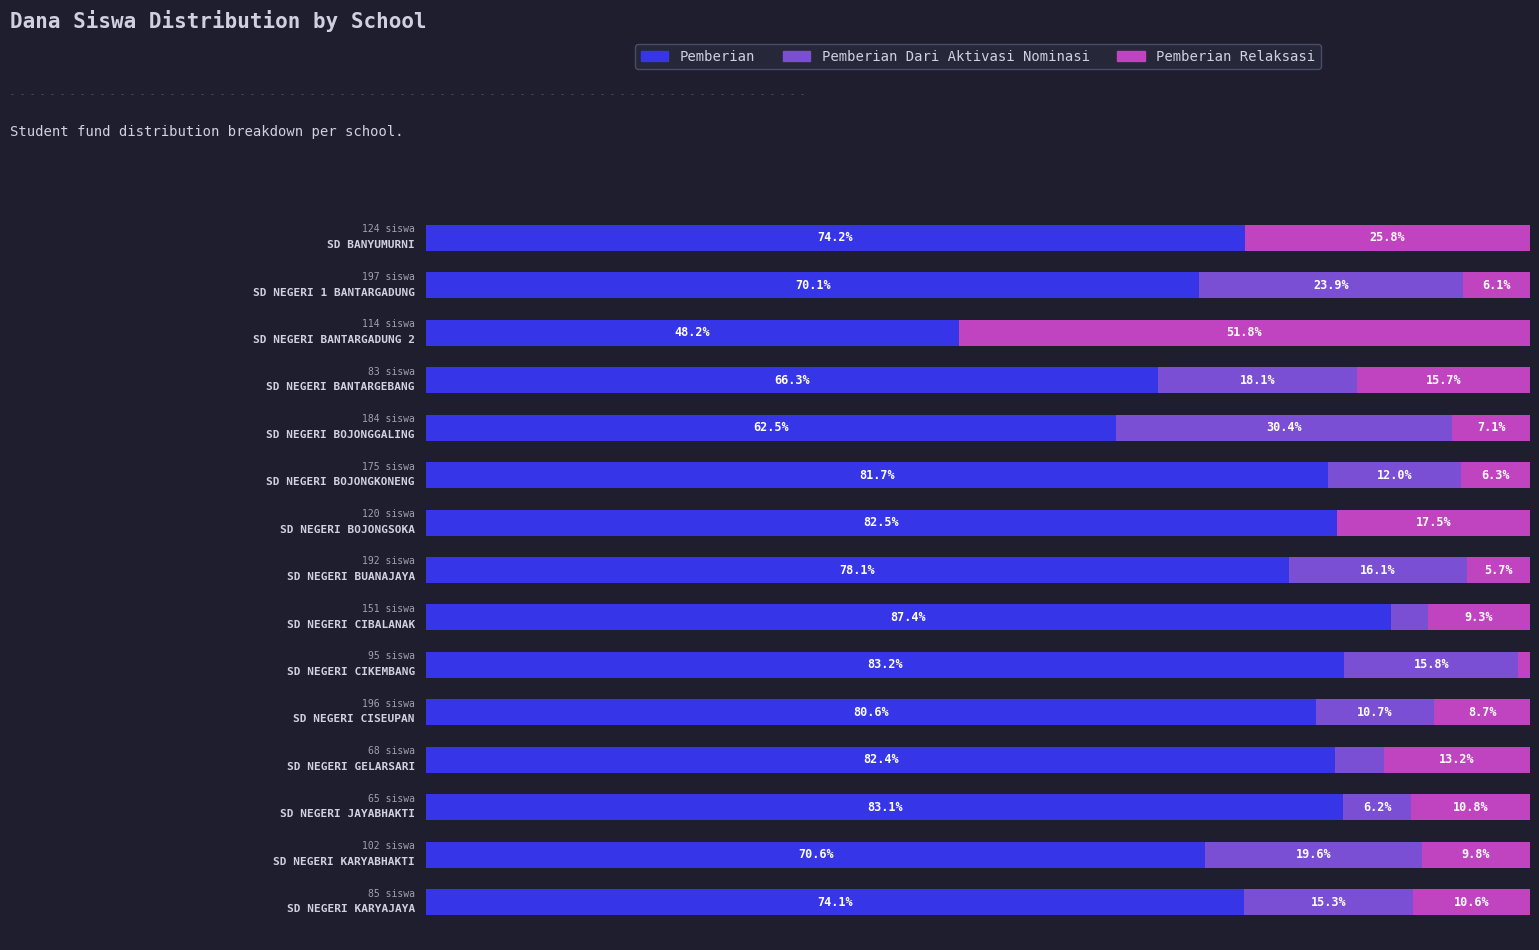

Rank the categories by Pemberian Dari Aktivasi Nominasi value from highest to lowest.

4, 1, 13, 3, 7, 9, 14, 5, 10, 12, 11, 8, 0, 2, 6